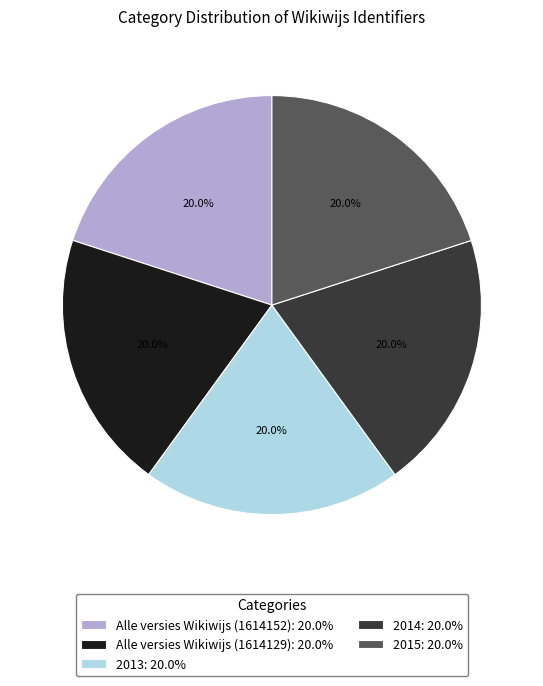

What is the ratio of the value at 2015: 20.0% to the value at Alle versies Wikiwijs (1614152): 20.0%?

1.0